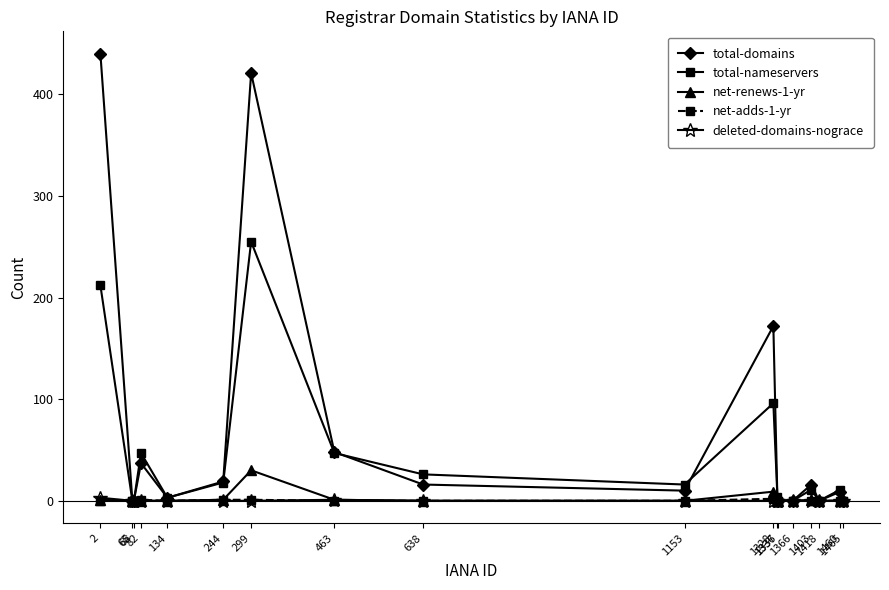

What is the value of the total-nameservers point at the 8th from the left?

47